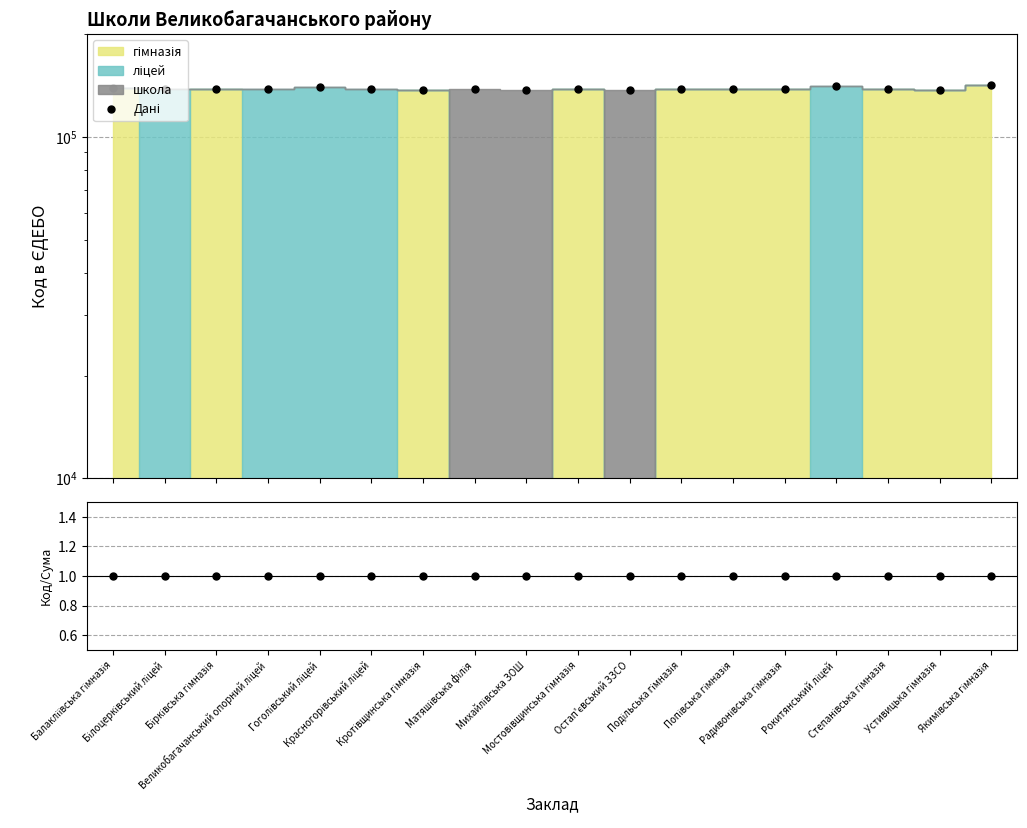

What is the label of the 4th point from the right?

Рокитянський ліцей